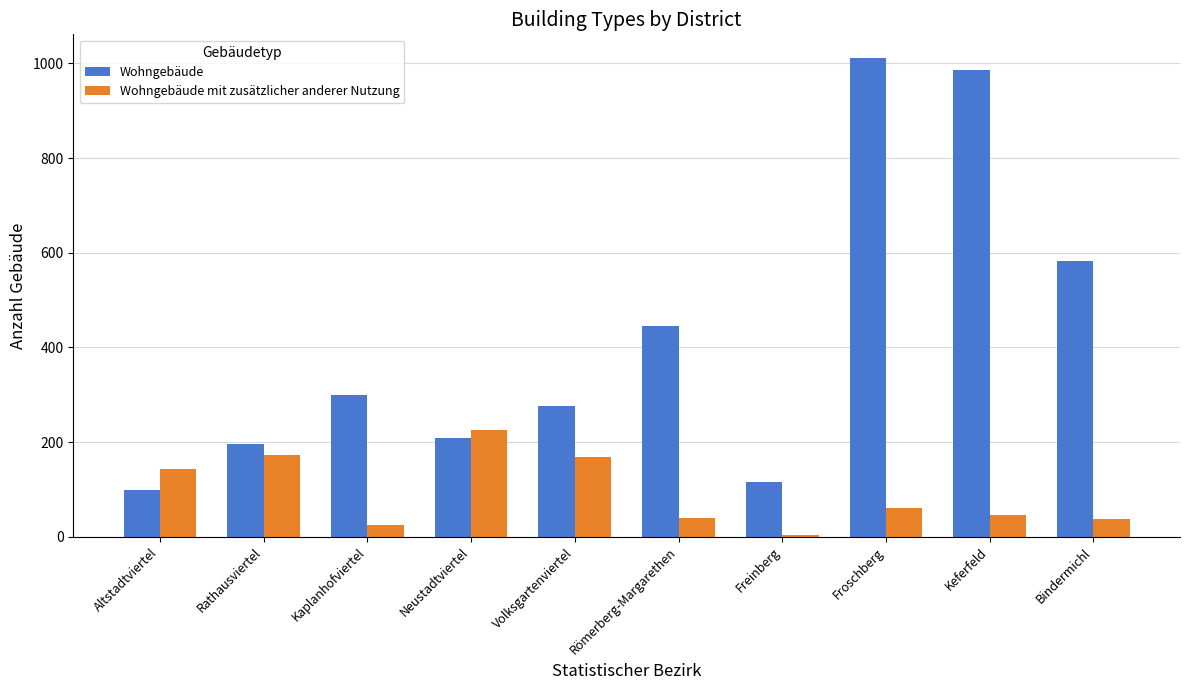

What are all the series names shown in the legend?

Wohngebäude, Wohngebäude mit zusätzlicher anderer Nutzung